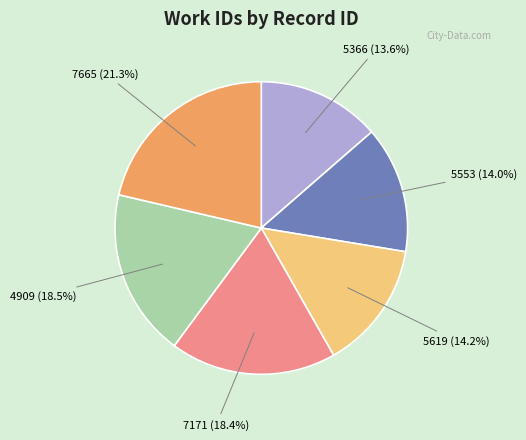

Does any single category account for the majority?

No